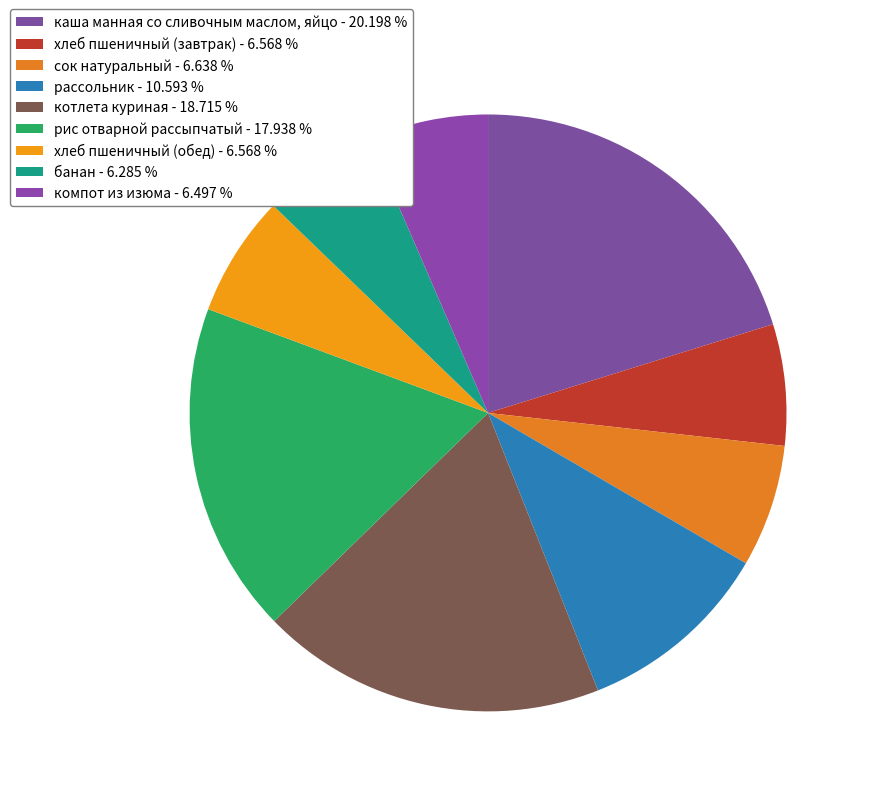

Which slice is the smallest?

банан